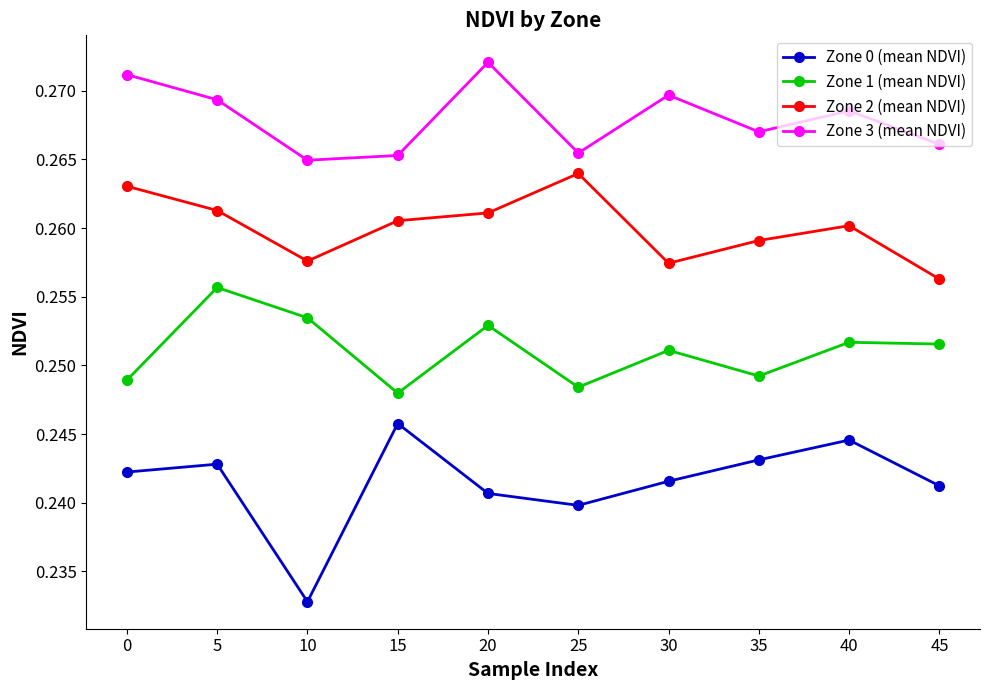

True or false: Zone 2 (mean NDVI) and Zone 3 (mean NDVI) intersect in this chart.

False